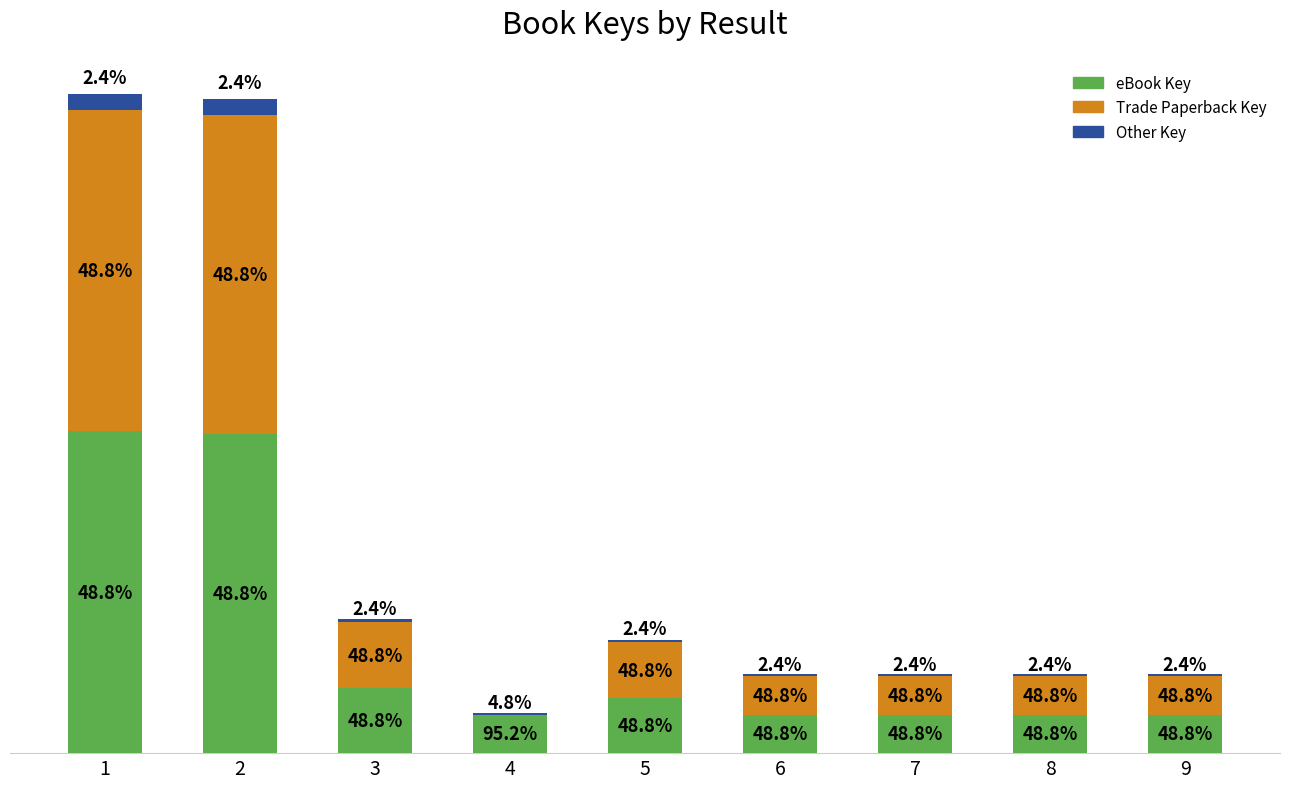

The eBook Key series shows 32570382.2 at 4. True or false?

False